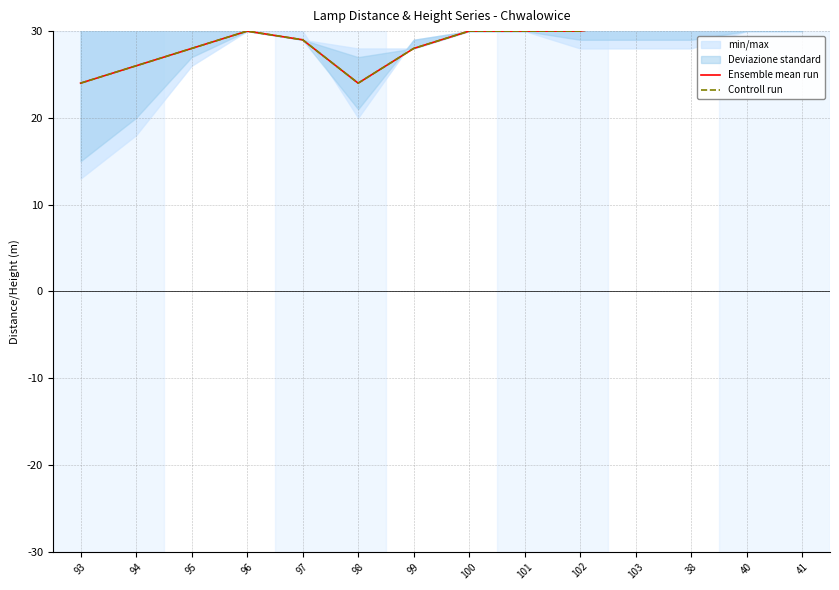

What position from the left is 41?

14